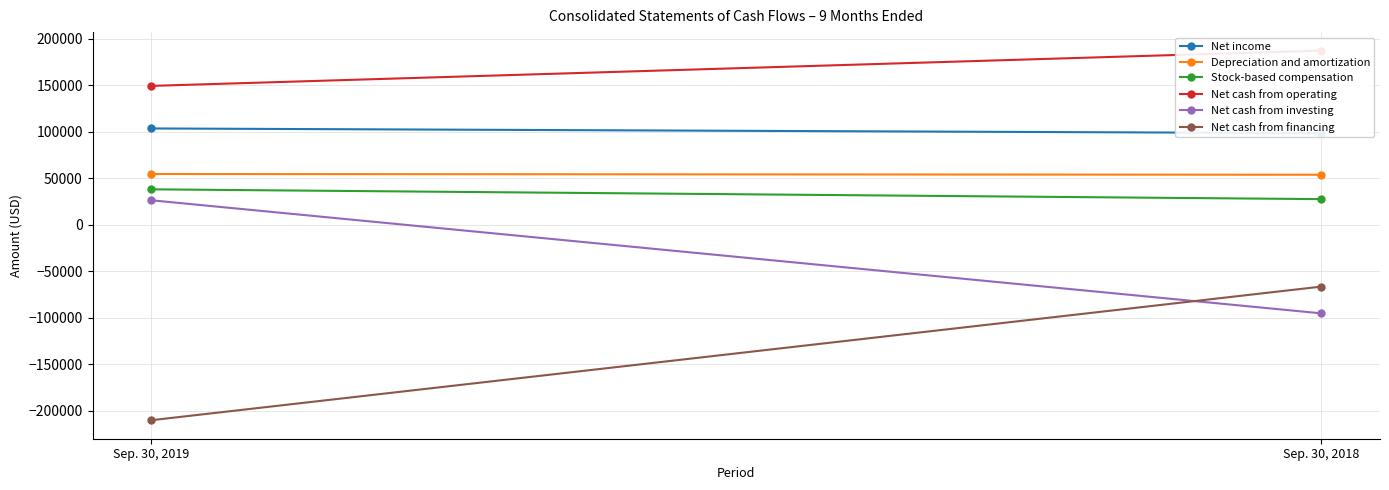

What are all the series names shown in the legend?

Net income, Depreciation and amortization, Stock-based compensation, Net cash from operating, Net cash from investing, Net cash from financing